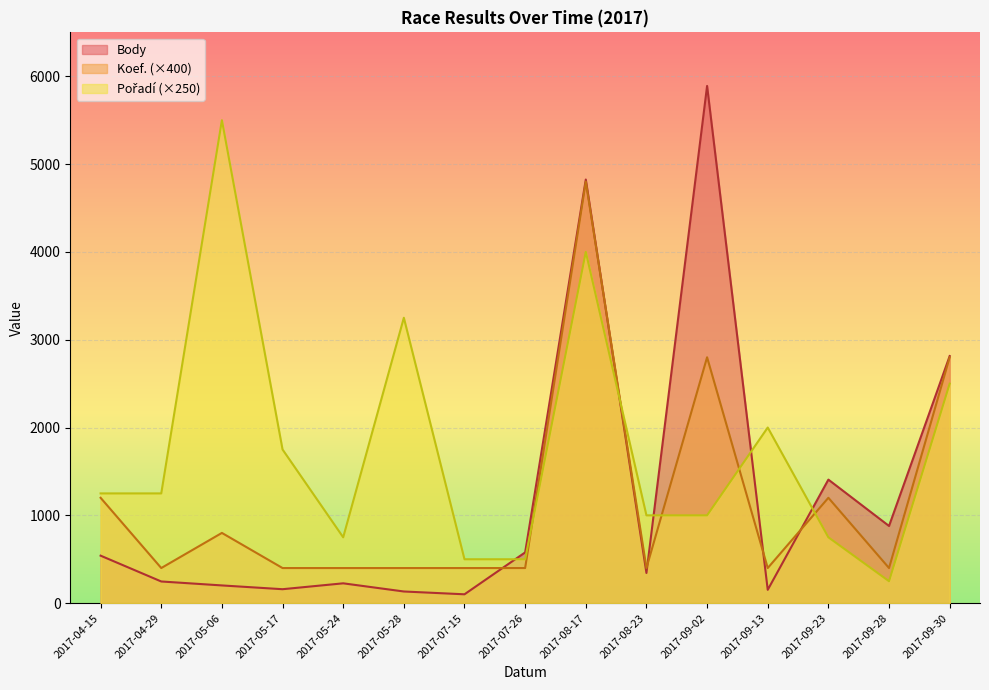

List the labels in order of Body value, smallest first.

2017-07-15, 2017-05-28, 2017-09-13, 2017-05-17, 2017-05-06, 2017-05-24, 2017-04-29, 2017-08-23, 2017-04-15, 2017-07-26, 2017-09-28, 2017-09-23, 2017-09-30, 2017-08-17, 2017-09-02